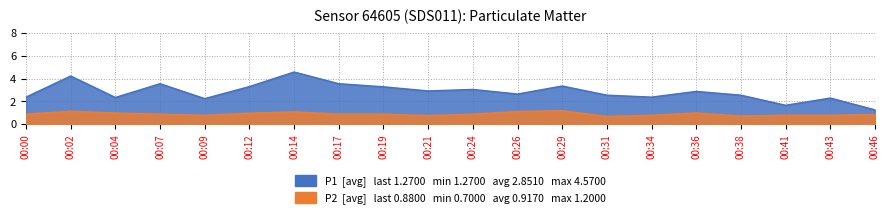

What is the total value across all series at 00:14?

5.7